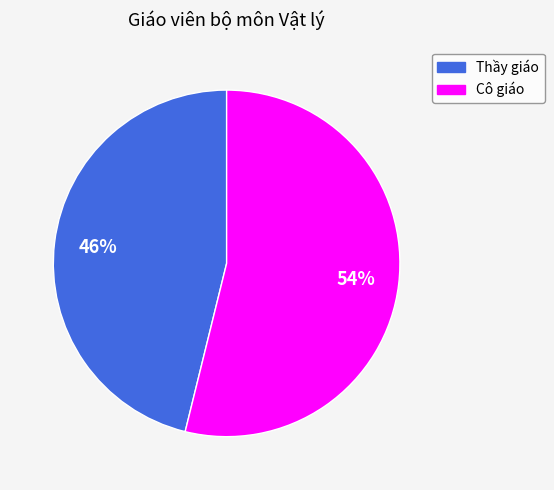

Which slice is the largest?

Cô giáo